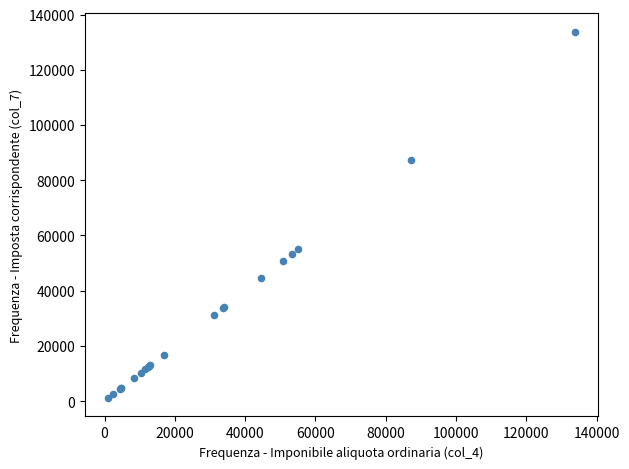

What Y value in the scatter plot is closest to 67454?

54960